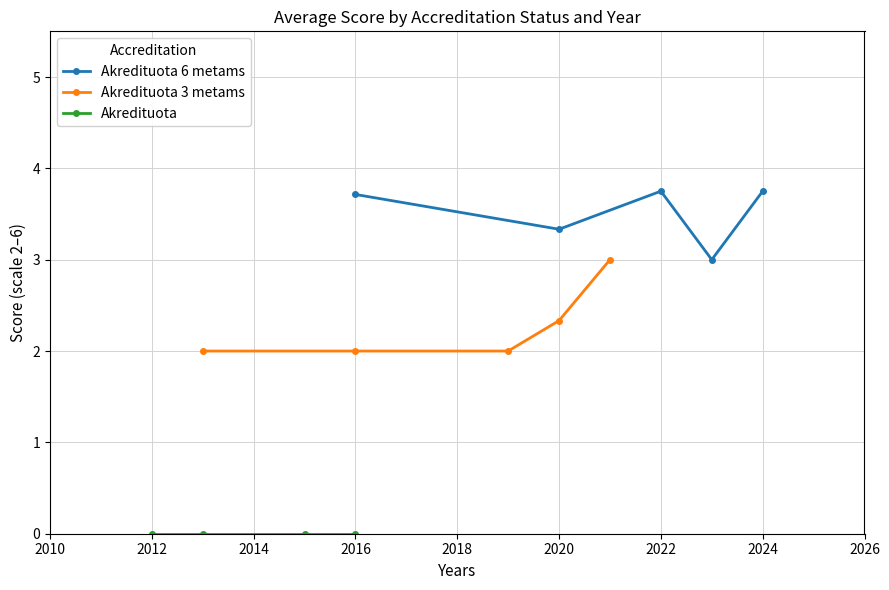

True or false: Akredituota 6 metams has a value of 3.8 at 2024.

True